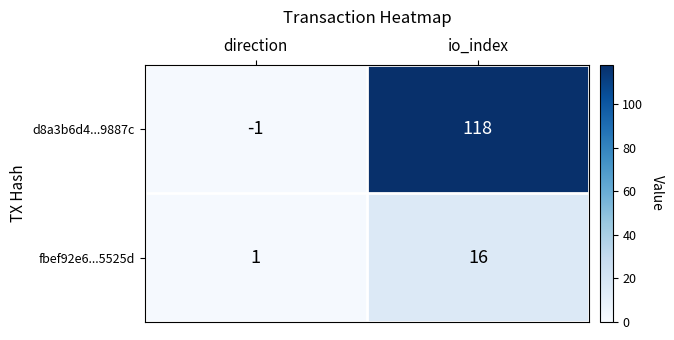

What is the maximum value for d8a3b6d4...9887c?

118